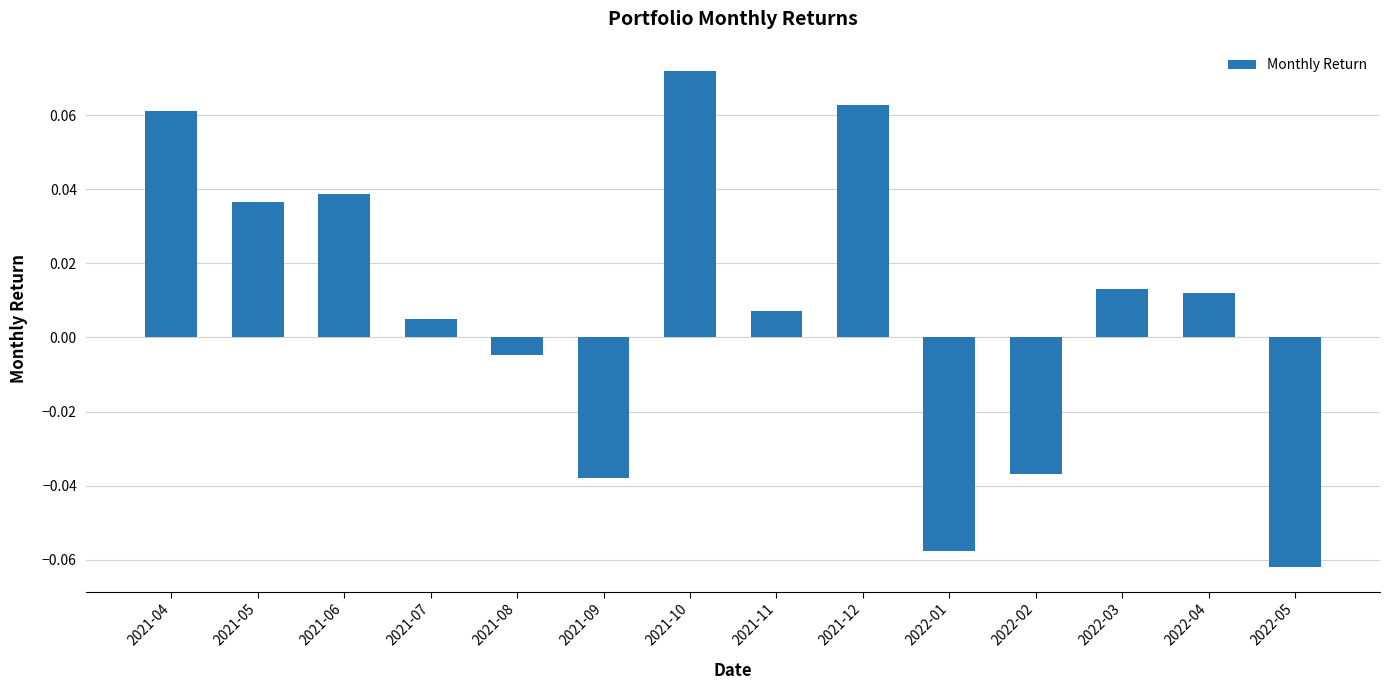

What position from the right is 2022-04?

2